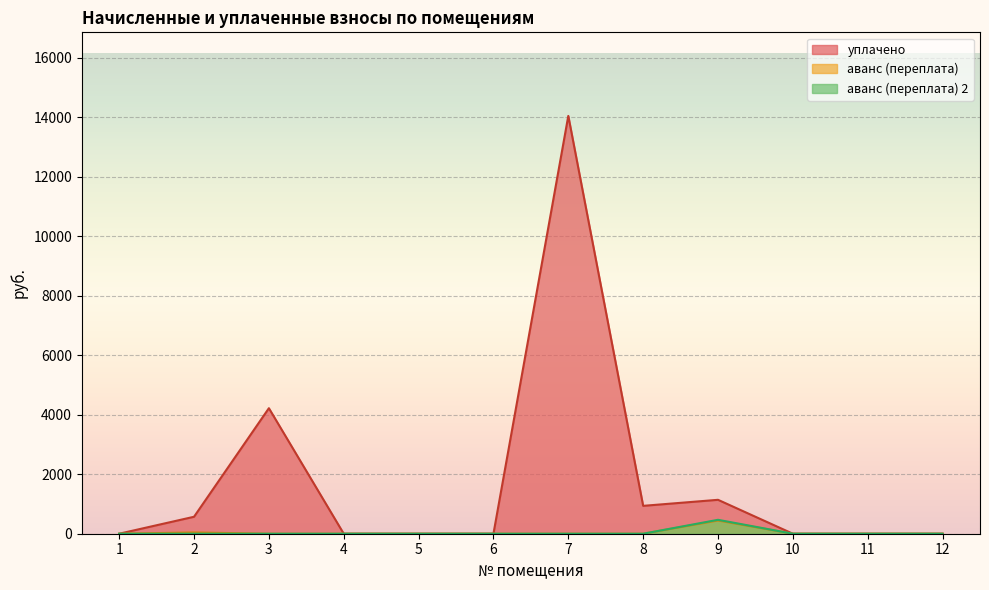

What is the sum of all уплачено values?

20914.1